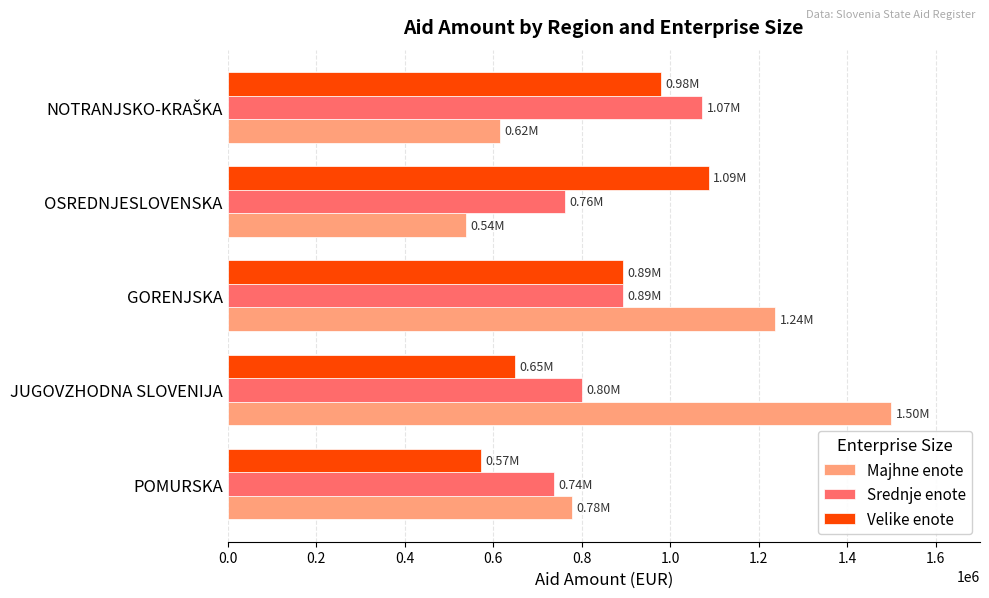

What is the total value across all series at OSREDNJESLOVENSKA?

2389739.5